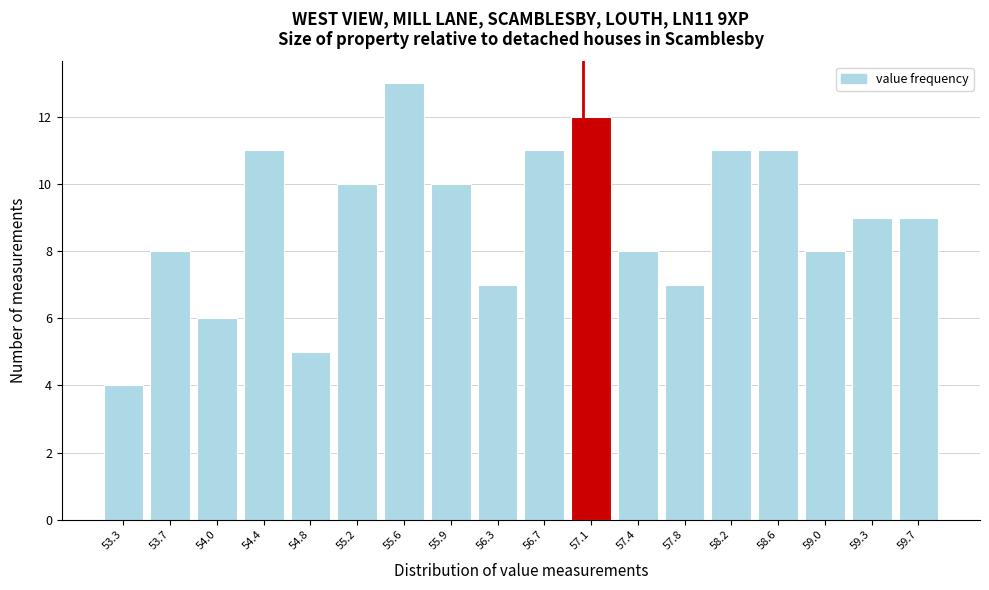

Reading left to right, transcribe this chart: for each bar, give the range it covers on the x-axis and its height. Neither the bar edges nor the heights are printed on the chart, so give them approximately, as read against the axes.

53.10 to 53.50: 4
53.50 to 53.85: 8
53.85 to 54.25: 6
54.25 to 54.60: 11
54.60 to 55.00: 5
55.00 to 55.35: 10
55.35 to 55.75: 13
55.75 to 56.10: 10
56.10 to 56.50: 7
56.50 to 56.90: 11
56.90 to 57.25: 12
57.25 to 57.65: 8
57.65 to 58.00: 7
58.00 to 58.40: 11
58.40 to 58.75: 11
58.75 to 59.15: 8
59.15 to 59.50: 9
59.50 to 59.90: 9